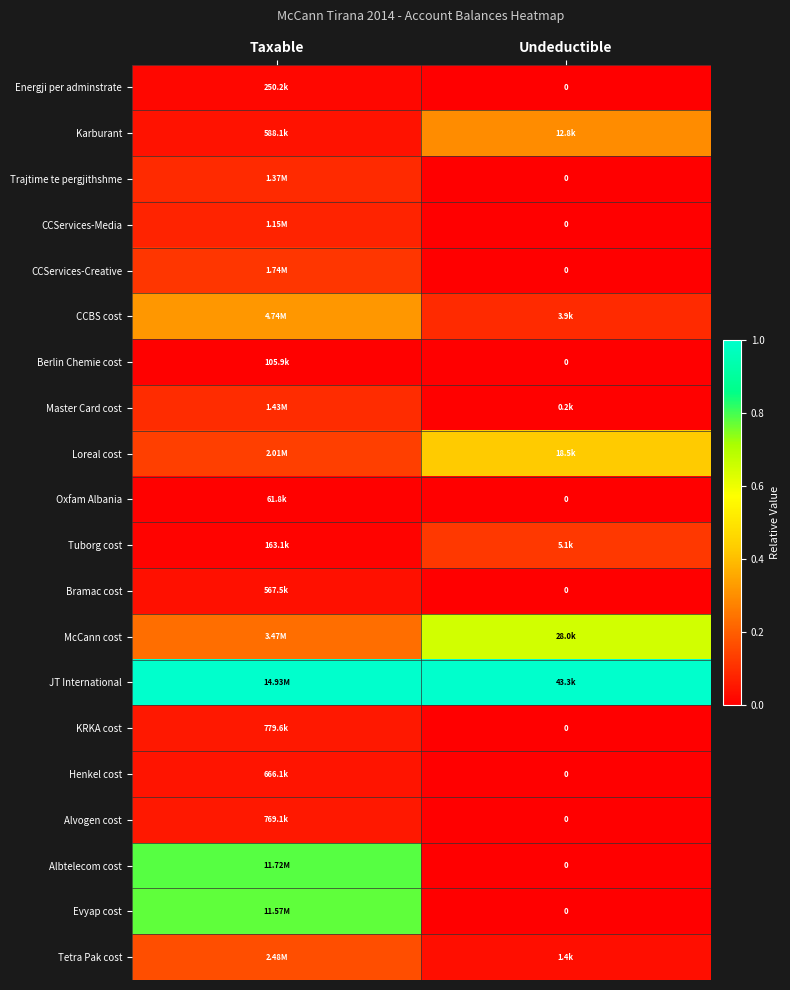

At which label does CCServices-Media reach its minimum?

Undeductible